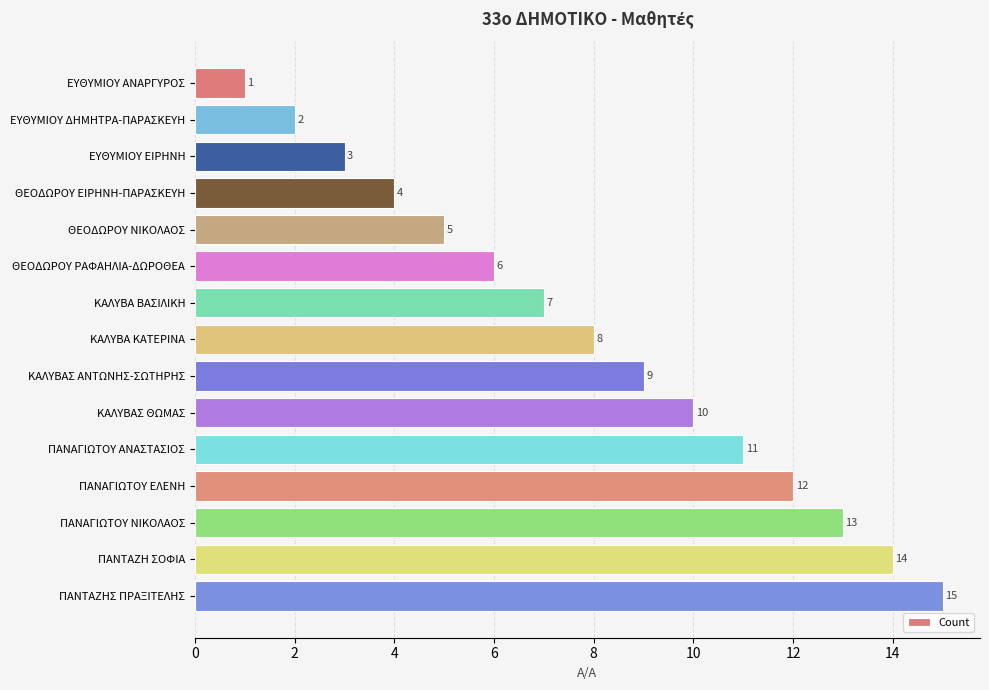

True or false: the data shows 13 at ΠΑΝΑΓΙΩΤΟΥ ΝΙΚΟΛΑΟΣ.

True